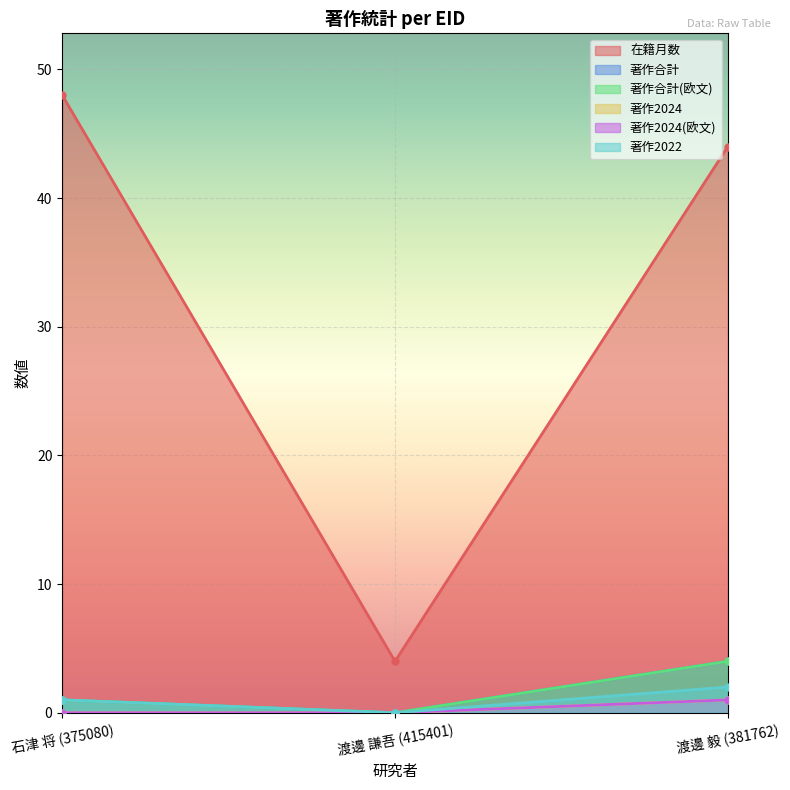

At which label is 著作2024(欧文) closest to 0?

石津 将 (375080)